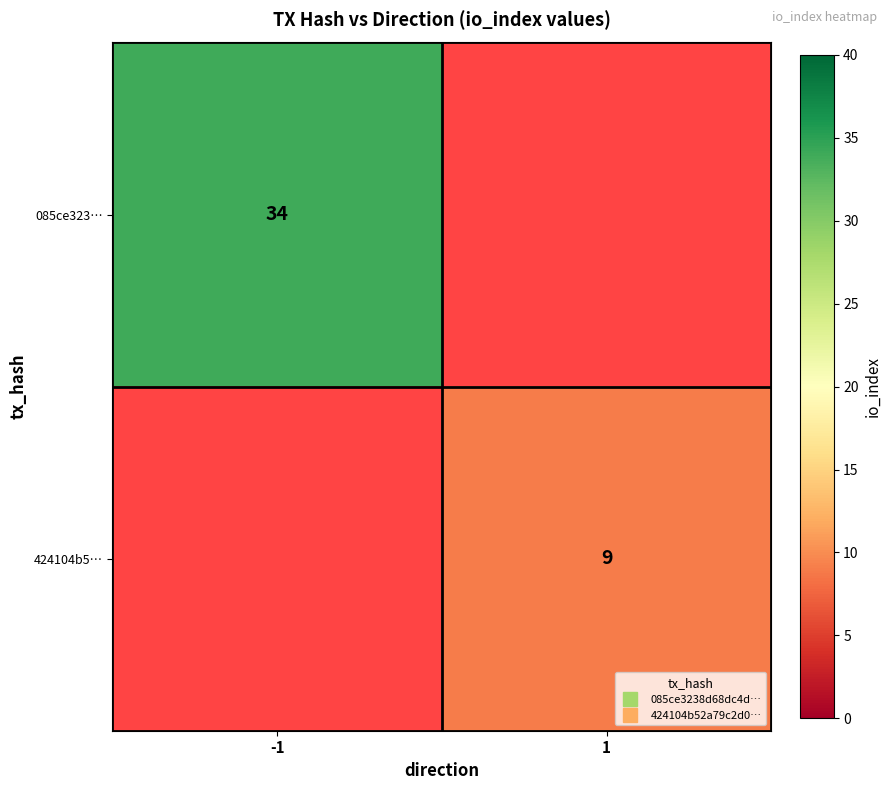

Between 1 and -1, which is larger?

-1